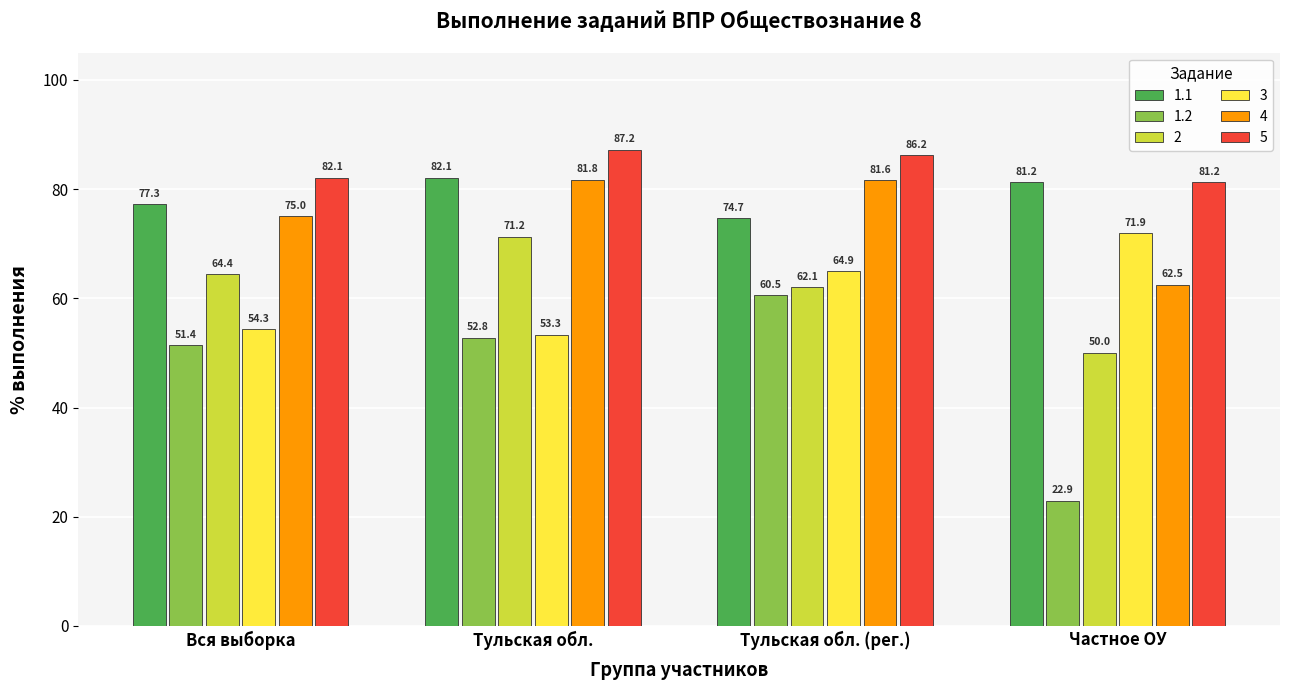

What is the difference between the maximum and minimum values in the 1.2 series?

37.6